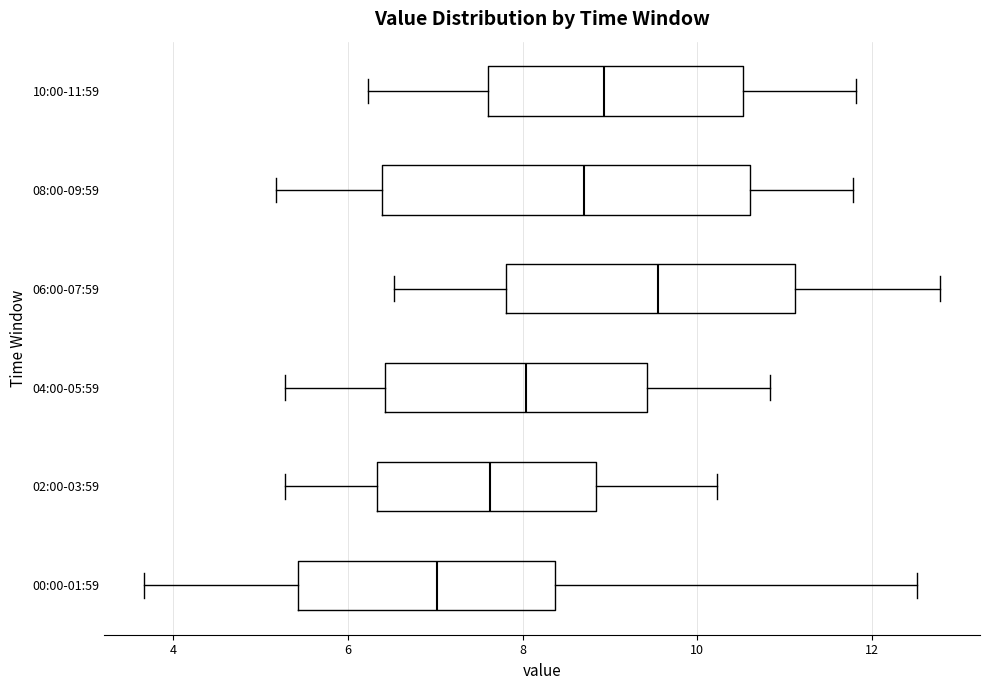

Where does the right whisker of the box for 04:00-05:59 end on the x-axis? The values are not printed on the chart, so give them approximately, as read against the axis.

10.8